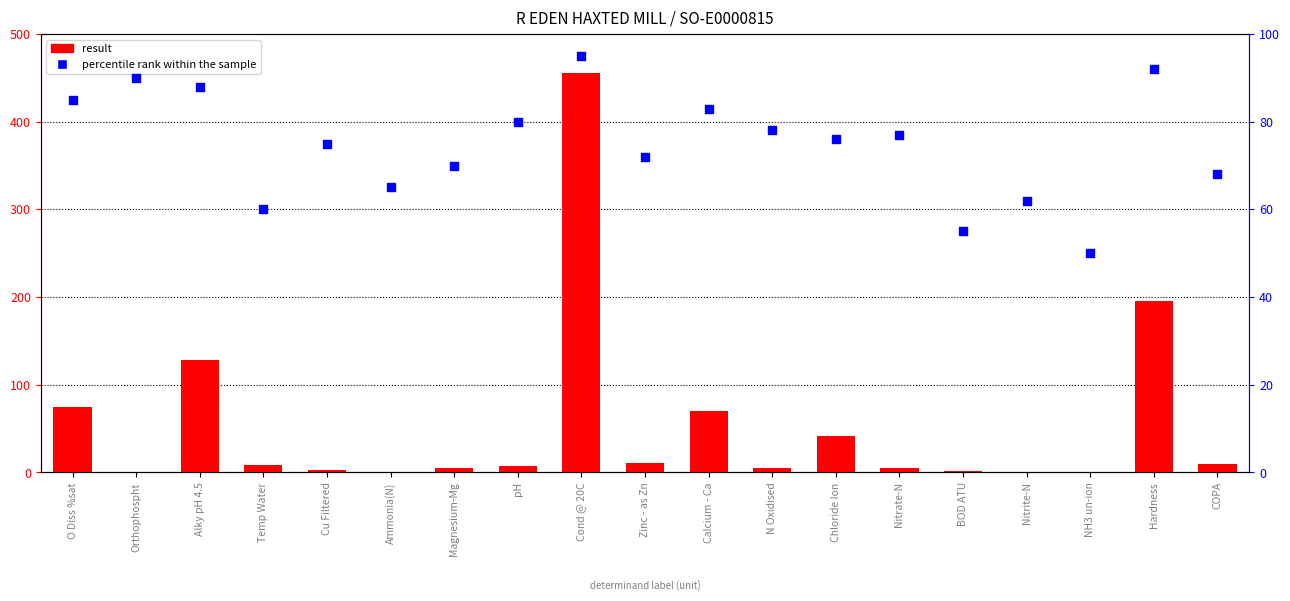

At how many categories does at least one series exceed 338?

1